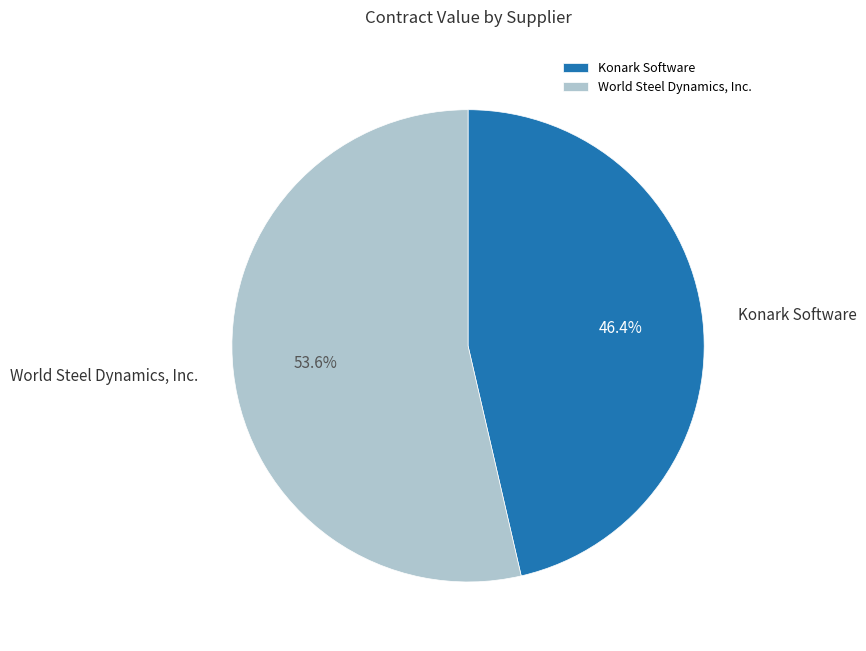

Which category has the smallest portion of the pie?

Konark Software